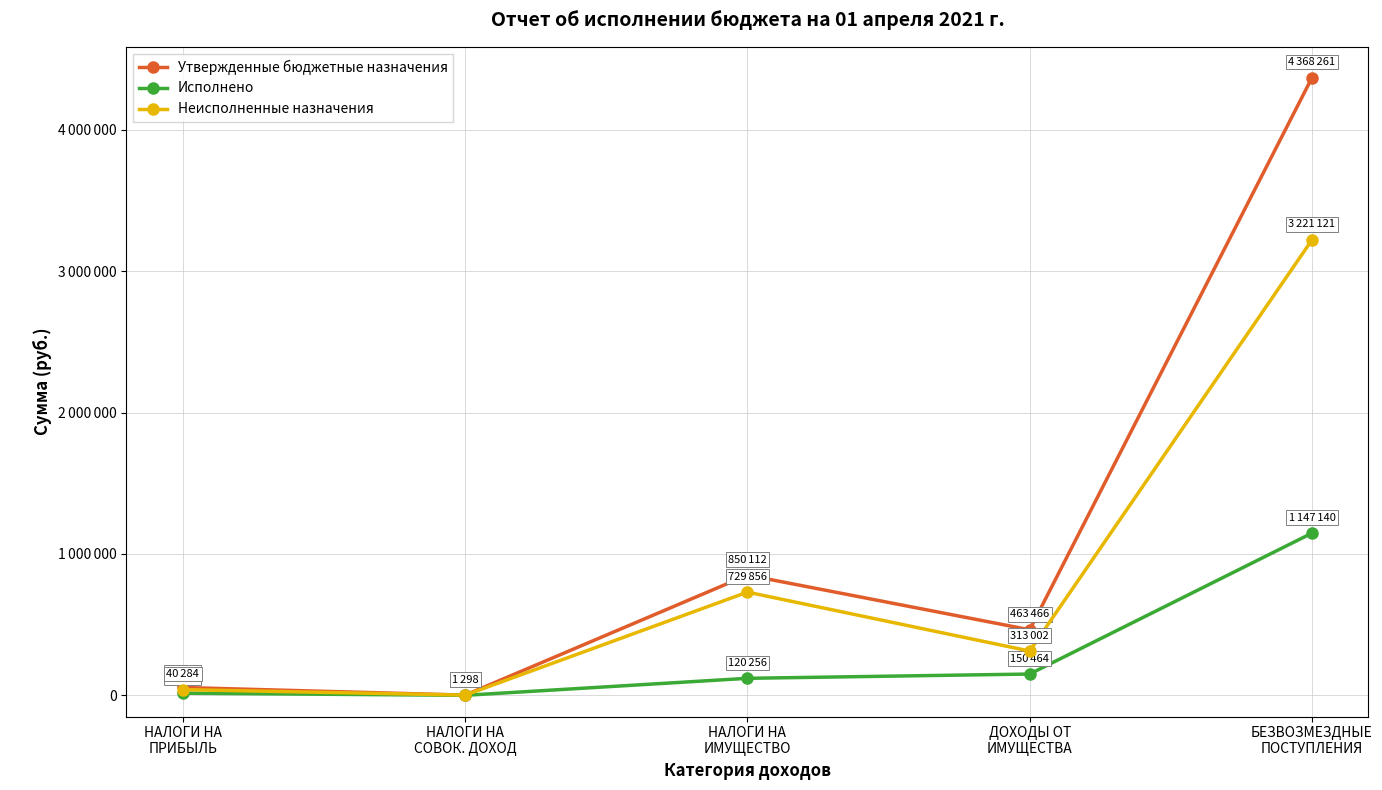

Reading right to left, list all the values displayed in this chart.

Утвержденные бюджетные назначения: БЕЗВОЗМЕЗДНЫЕ
ПОСТУПЛЕНИЯ=4368261.0	ДОХОДЫ ОТ
ИМУЩЕСТВА=463466.0	НАЛОГИ НА
ИМУЩЕСТВО=850112.0	НАЛОГИ НА
СОВОК. ДОХОД=1298.0	НАЛОГИ НА
ПРИБЫЛЬ=55335.0
Исполнено: БЕЗВОЗМЕЗДНЫЕ
ПОСТУПЛЕНИЯ=1147140.0	ДОХОДЫ ОТ
ИМУЩЕСТВА=150464.2	НАЛОГИ НА
ИМУЩЕСТВО=120256.5	НАЛОГИ НА
СОВОК. ДОХОД=0.0	НАЛОГИ НА
ПРИБЫЛЬ=15050.5
Неисполненные назначения: БЕЗВОЗМЕЗДНЫЕ
ПОСТУПЛЕНИЯ=3221121.0	ДОХОДЫ ОТ
ИМУЩЕСТВА=313001.8	НАЛОГИ НА
ИМУЩЕСТВО=729855.5	НАЛОГИ НА
СОВОК. ДОХОД=1298.0	НАЛОГИ НА
ПРИБЫЛЬ=40284.5